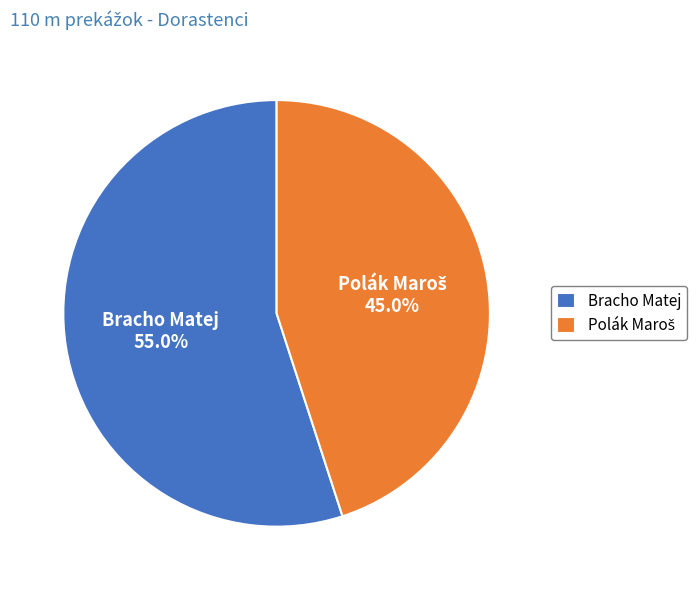

Which slice represents more than half of the pie?

Bracho Matej